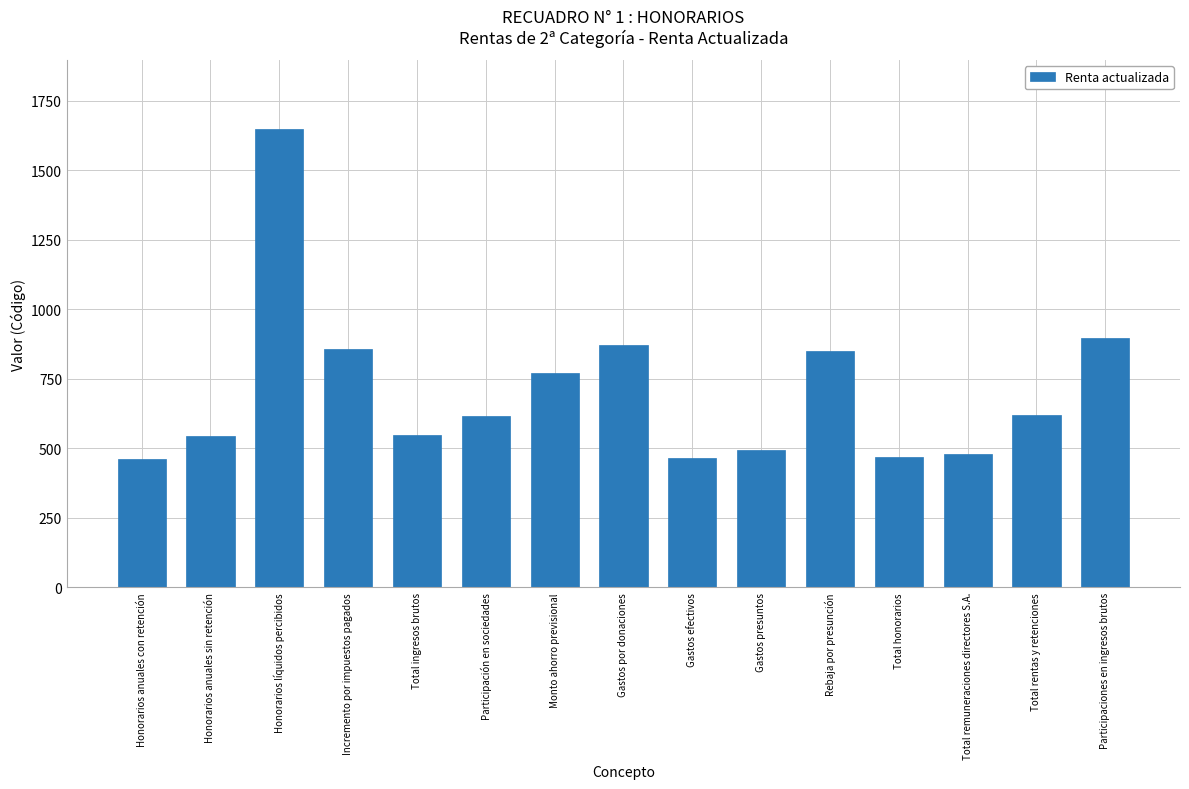

What is the value of the 8th bar from the left?

872